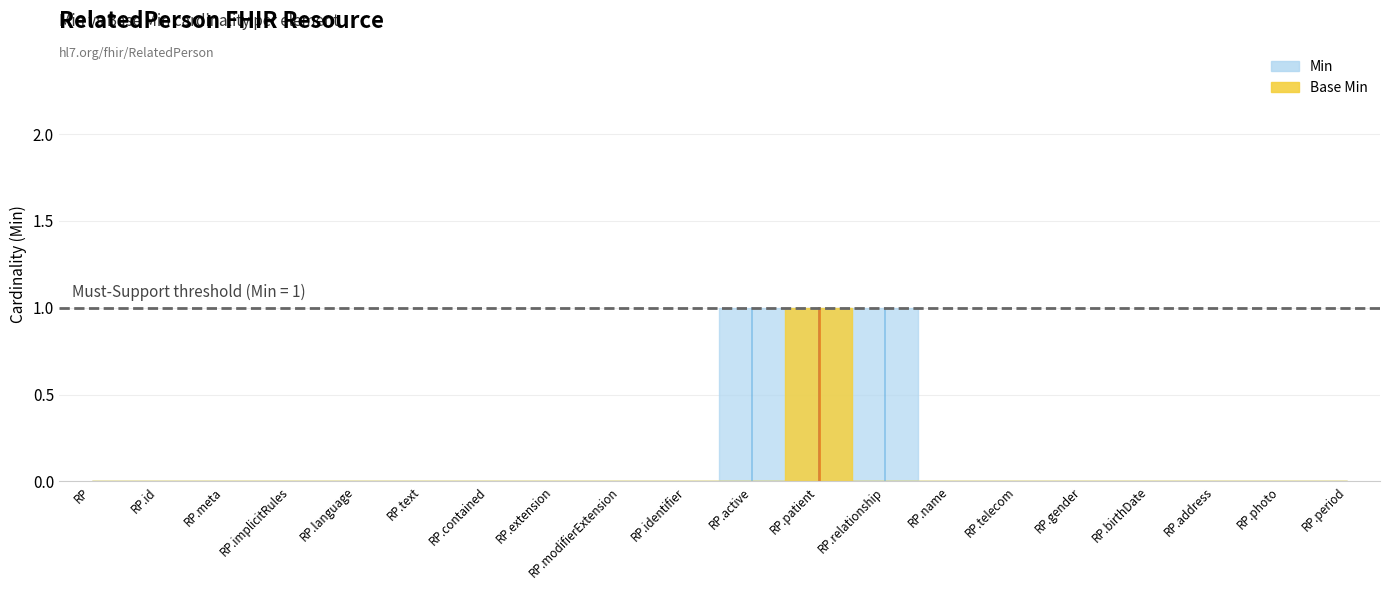

True or false: Min has a value of 1 at RelatedPerson.name.

False